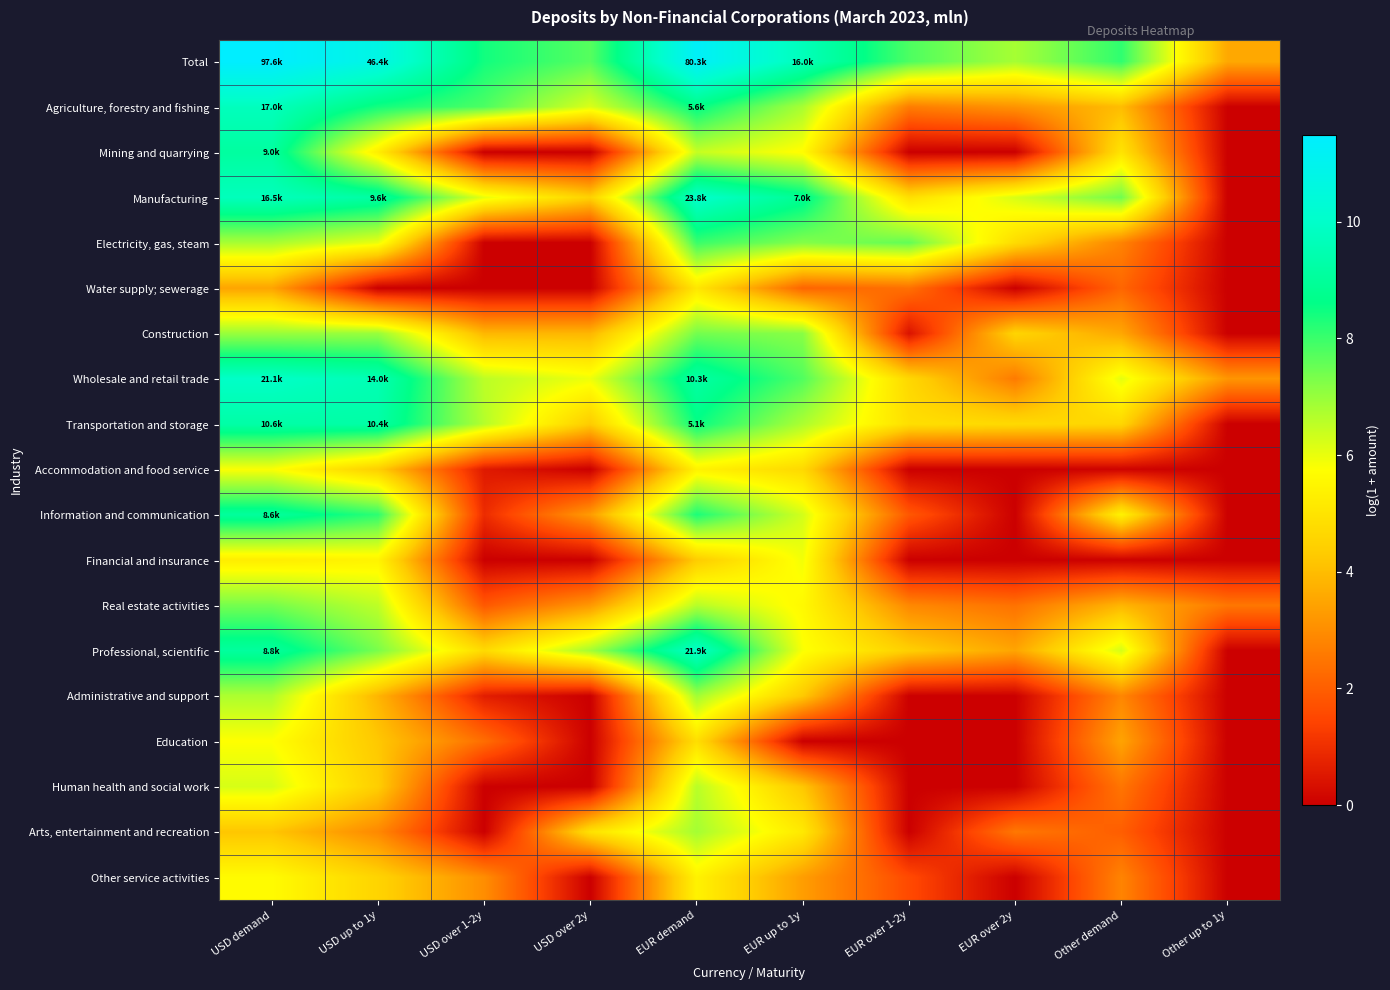

Which has a higher value, Other demand or EUR over 2y?

Other demand